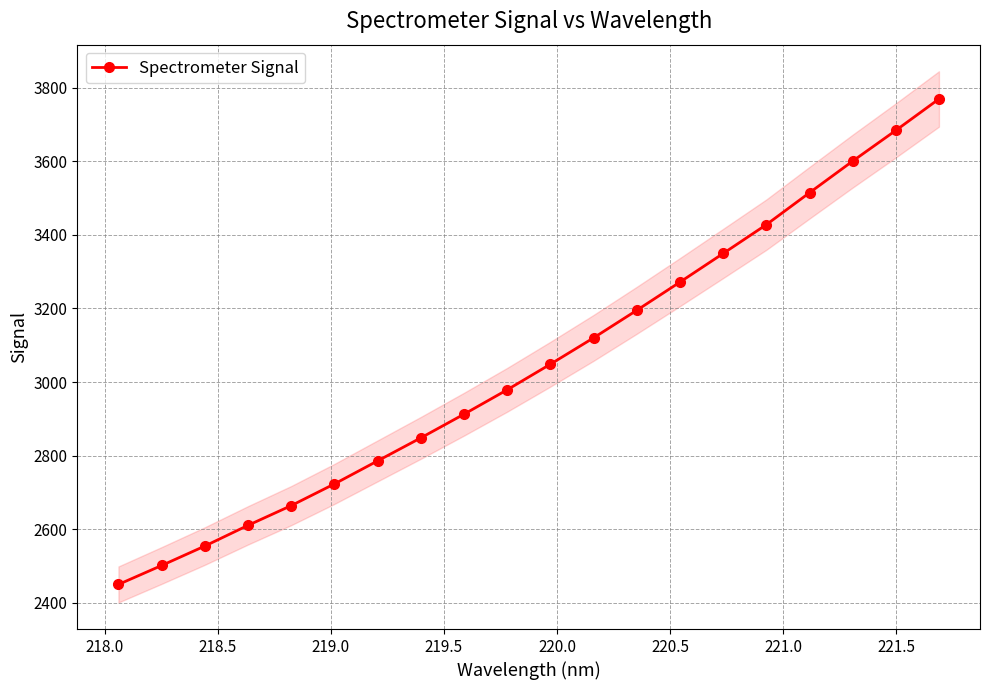

What is the minimum value shown in the chart?

2449.6